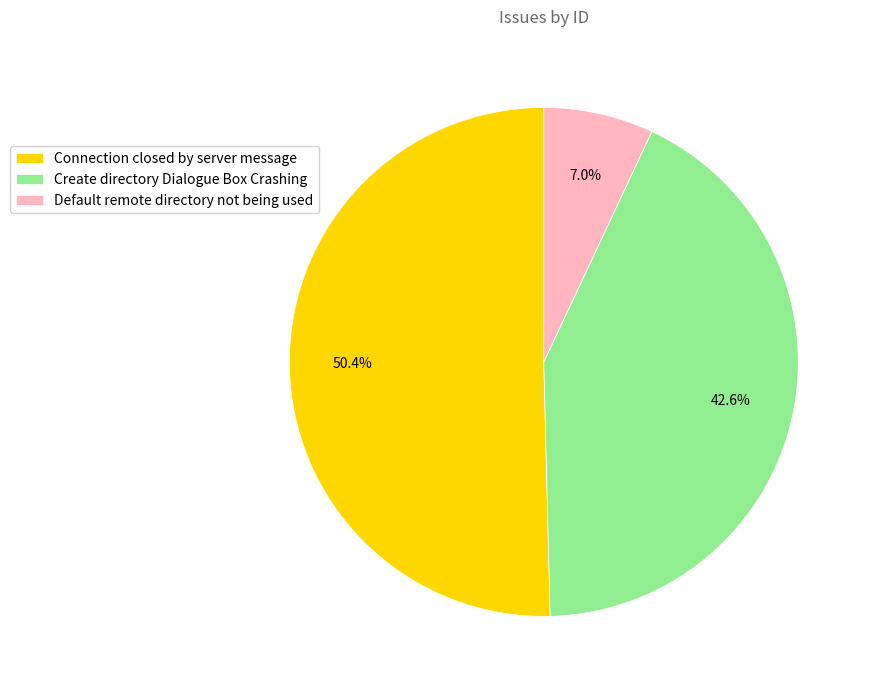

Which has a higher value, Default remote directory not being used or Connection closed by server message?

Connection closed by server message